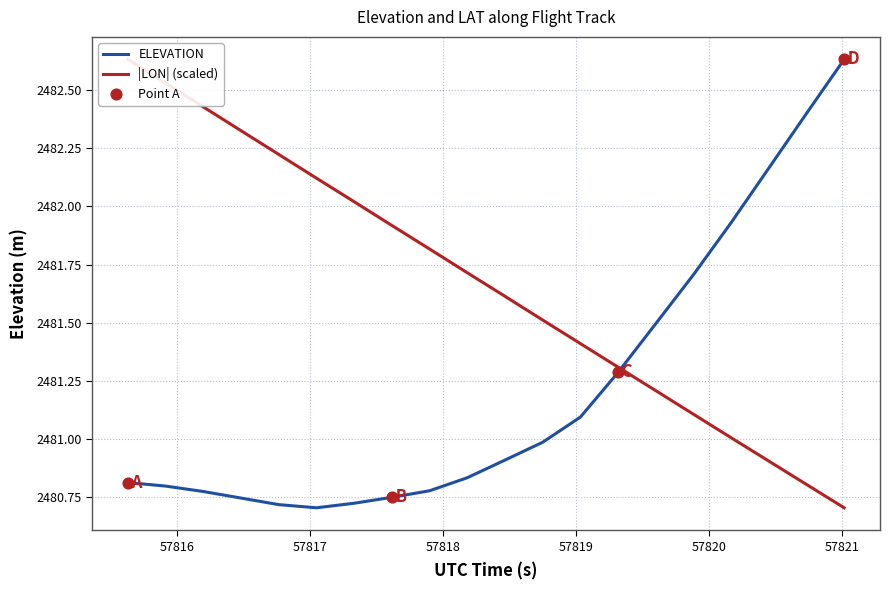

Which series reaches the maximum Y coordinate?

ELEVATION